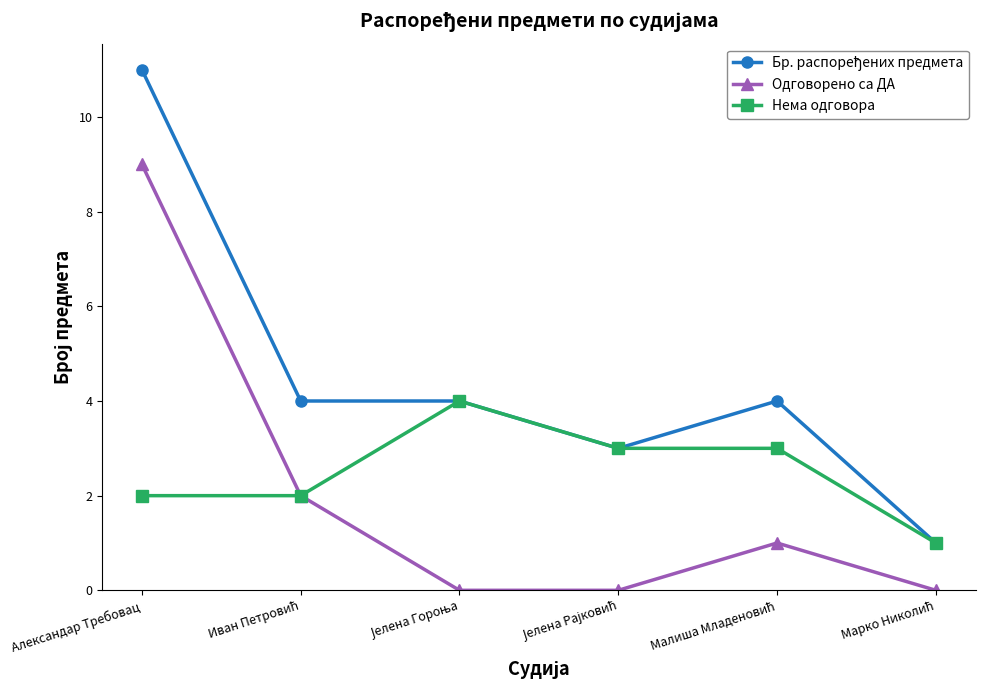

How many data points does each series have?

6